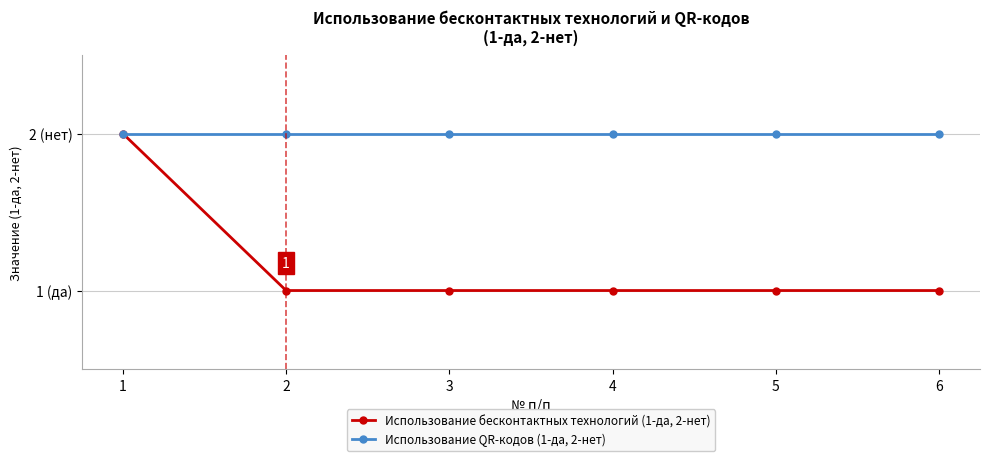

Rank the series at 2 from lowest to highest value.

Использование бесконтактных технологий (1-да, 2-нет), Использование QR-кодов (1-да, 2-нет)